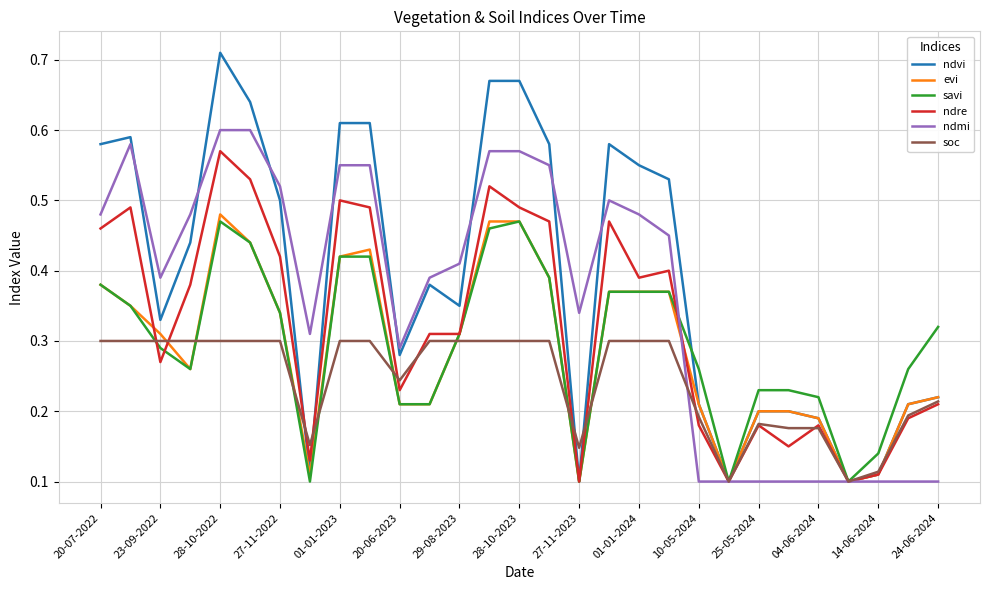

List the series in order of their peak value, highest first.

ndvi, ndmi, ndre, evi, savi, soc